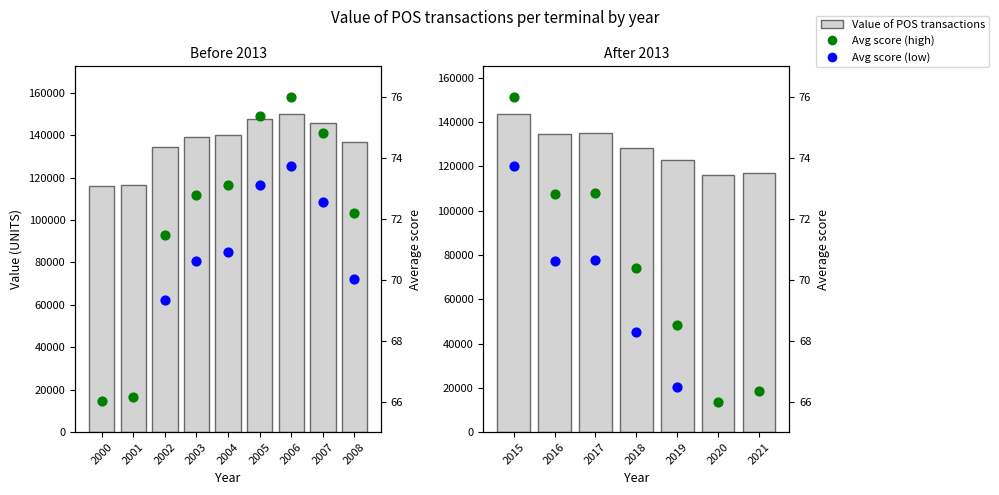

Which series has the largest total across all categories?

Value of POS transactions